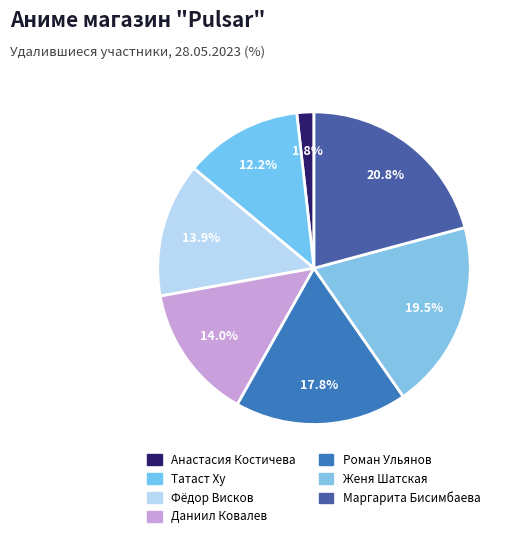

Approximately how many times larger is the value at Фёдор Висков compared to Даниил Ковалев?

1.0